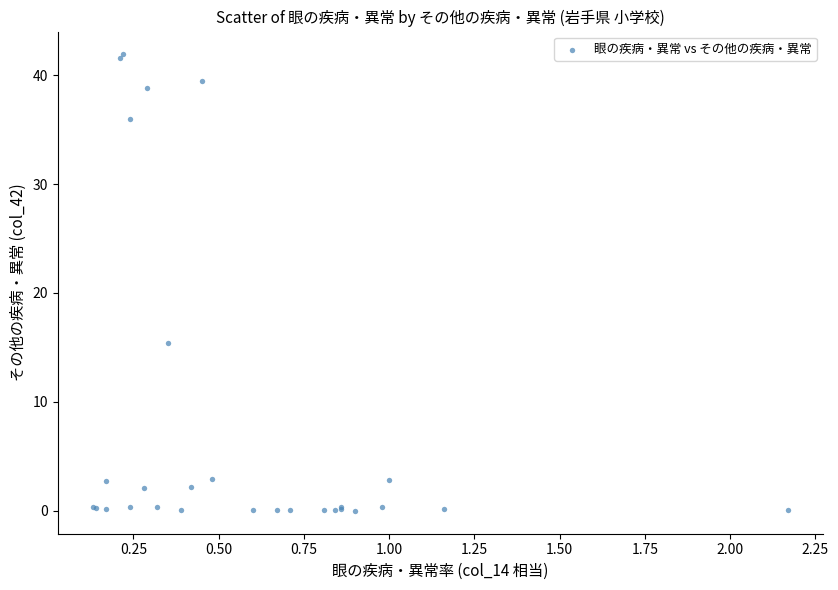

What Y value in the scatter plot is closest to 20?

15.4